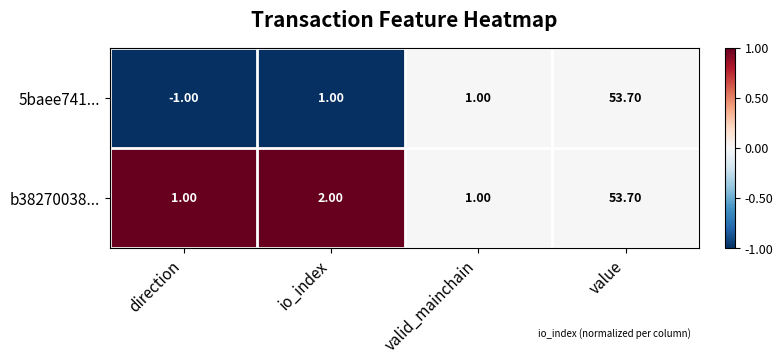

At which category is the sum across all series the highest?

value